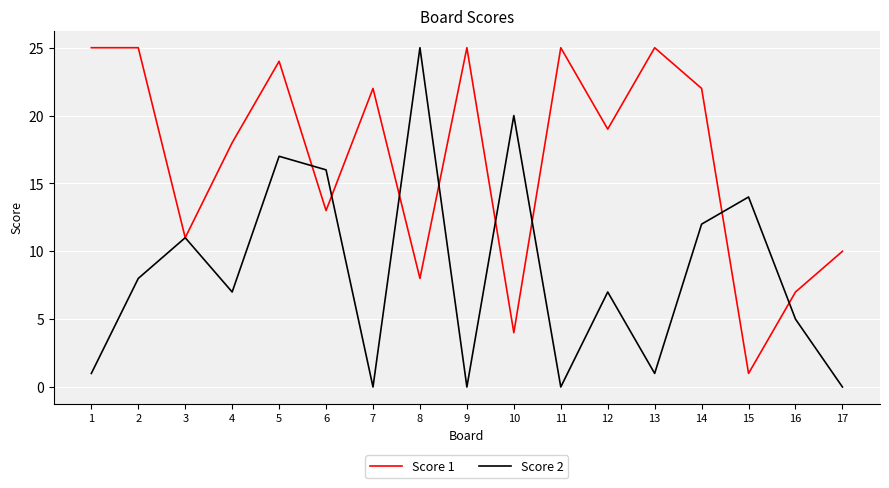

At which label does Score 2 reach its peak?

8